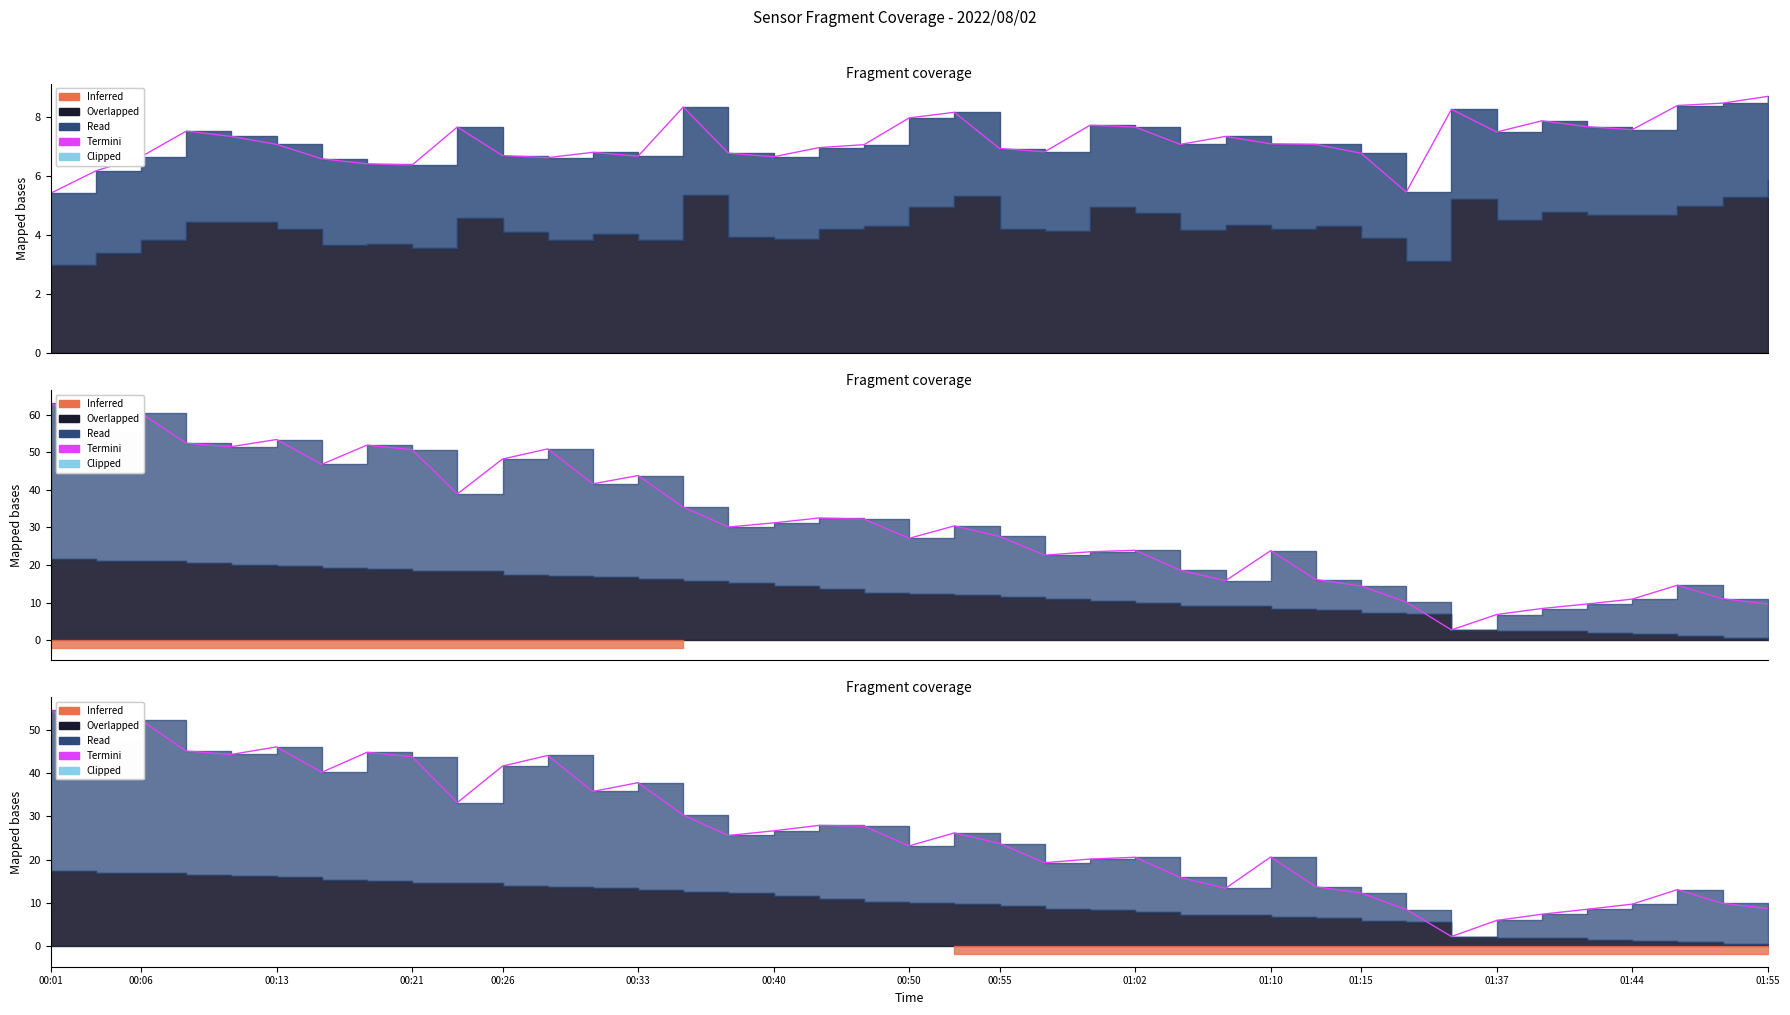

Reading right to left, transcribe all the data shown in this chart.

8.6	9.8	13.0	9.7	8.5	7.3	5.9	2.2	8.4	12.2	13.7	20.6	13.3	15.8	20.5	20.1	19.3	23.7	26.2	23.2	27.7	27.9	26.6	25.6	30.3	37.8	35.8	44.1	41.6	33.2	43.8	44.8	40.2	46.1	44.3	45.1	52.3	47.8	54.7